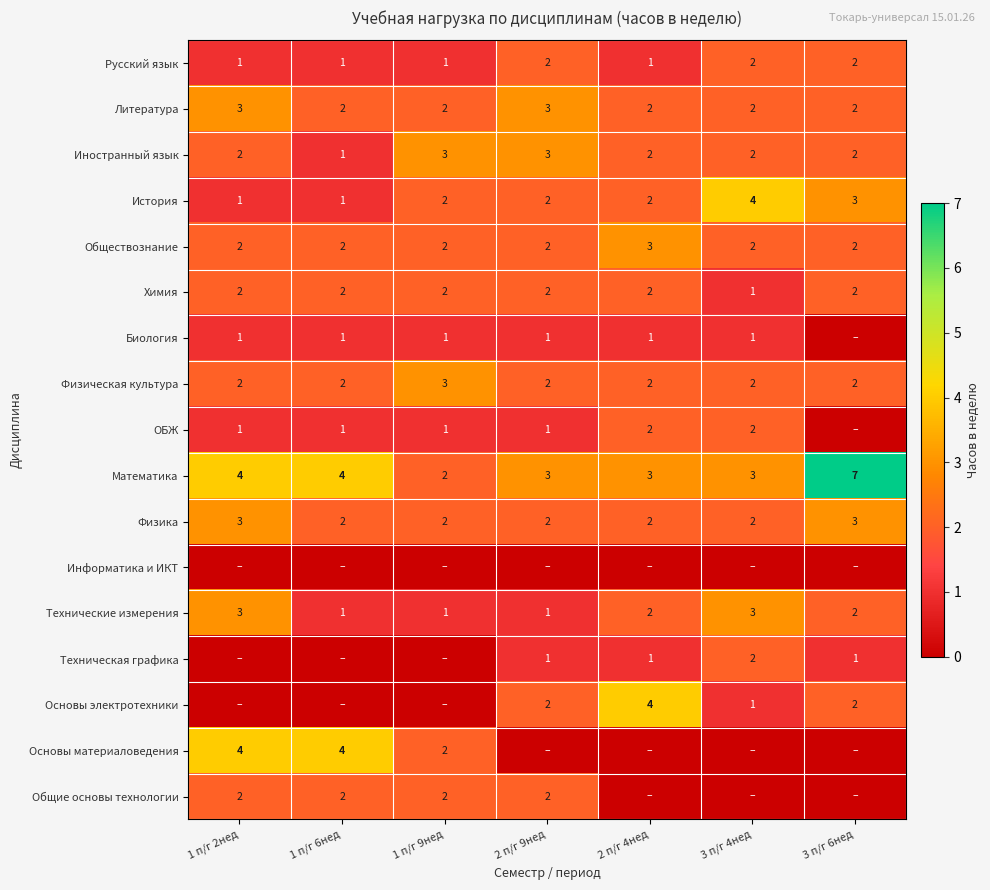

Is the value of Иностранный язык at 2 п/г 9нед greater than the value of Математика at 1 п/г 9нед?

Yes